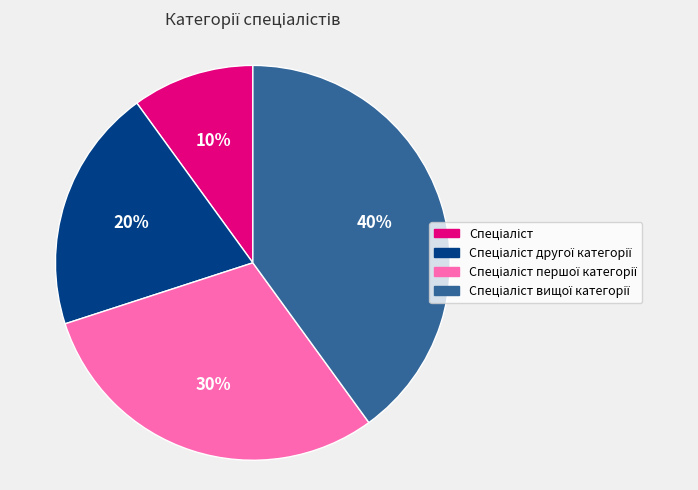

How many slices are in this pie chart?

4